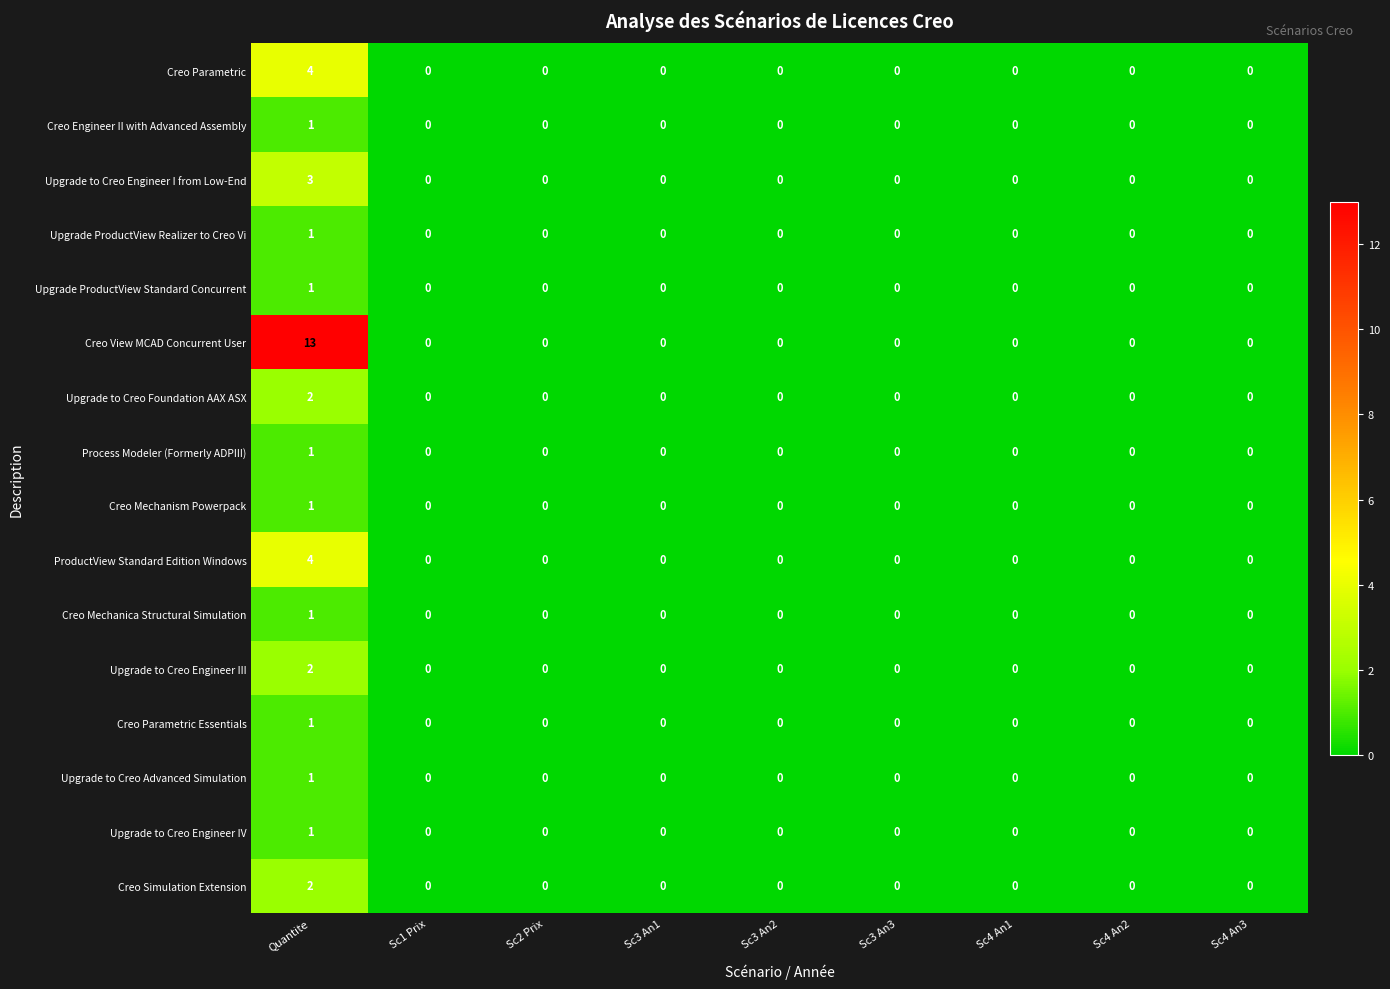

What is the greatest value displayed?

13